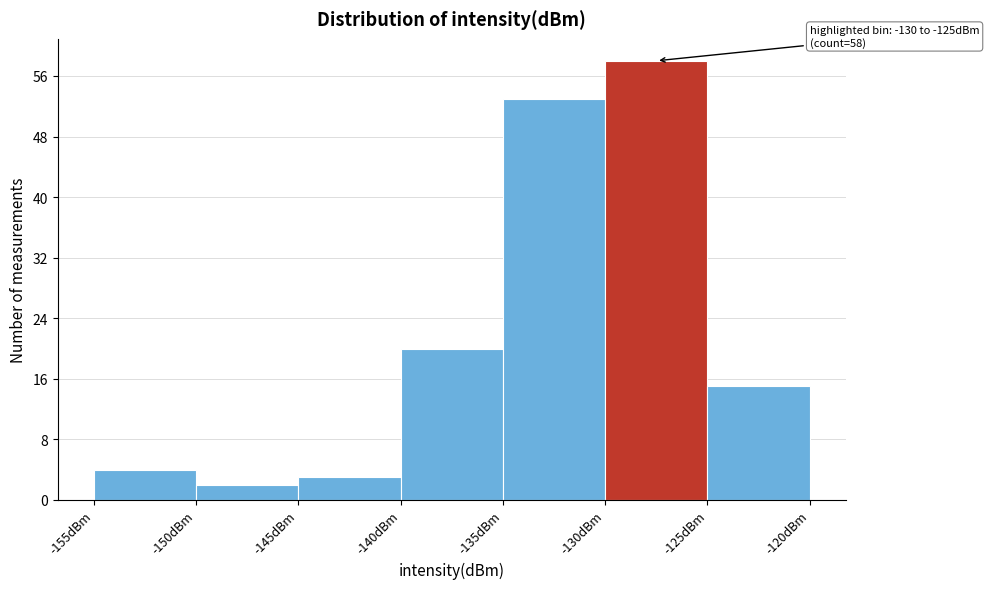

Which range on the x-axis has the tallest bar?

-130 to -125